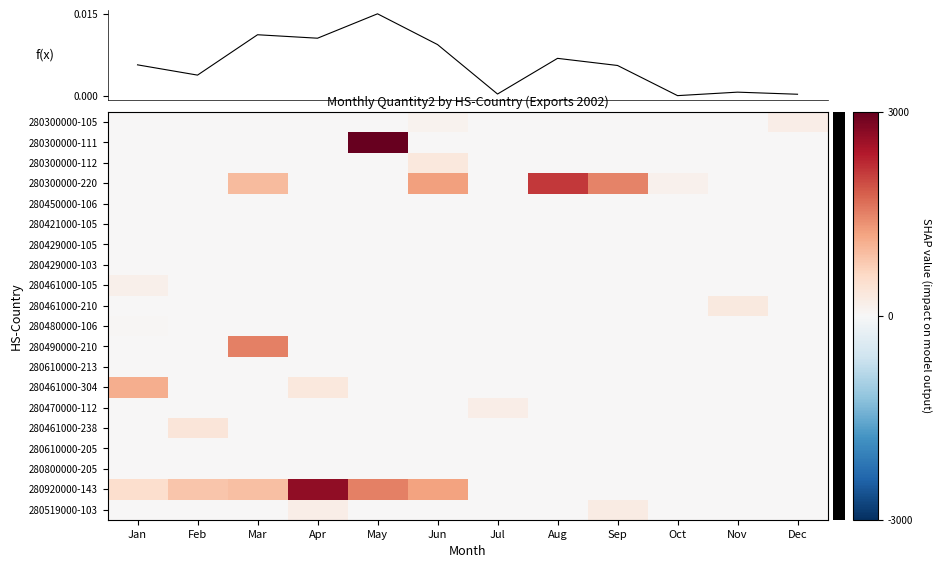

Between Mar and Jun, which series saw the biggest shift?

280490000-210